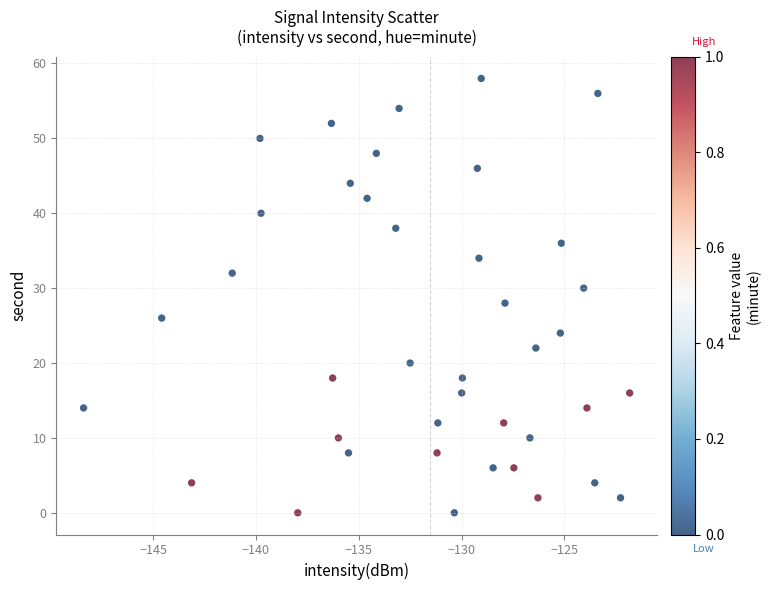

What is the range of Y values (max minus min)?

58